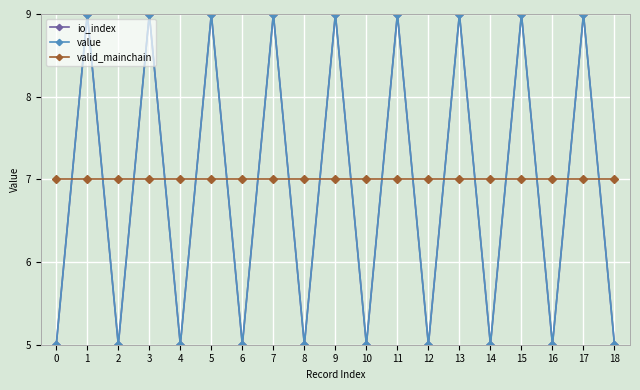

How many io_index values are between 5 and 9?

19